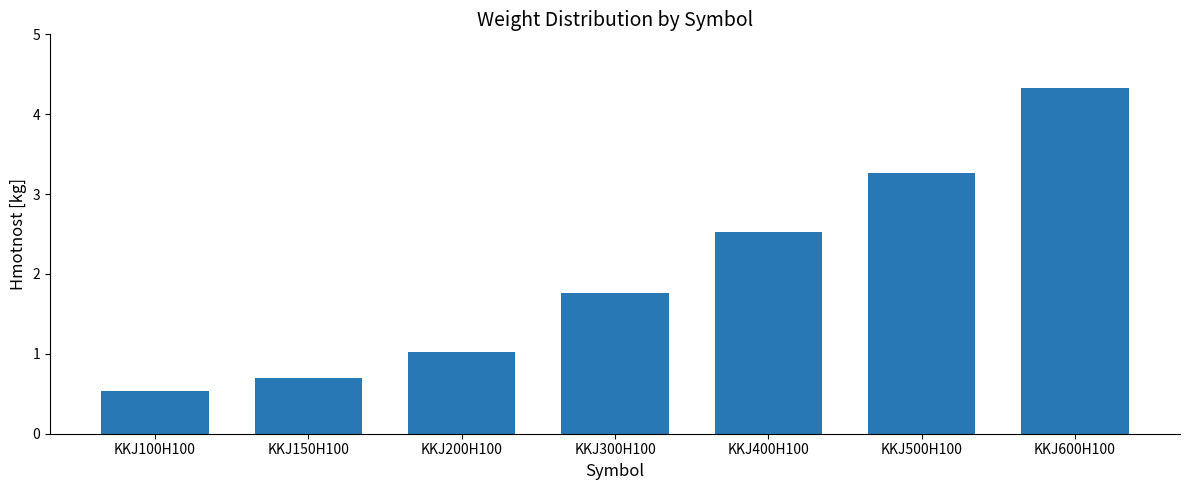

Which has a higher value, KKJ400H100 or KKJ150H100?

KKJ400H100